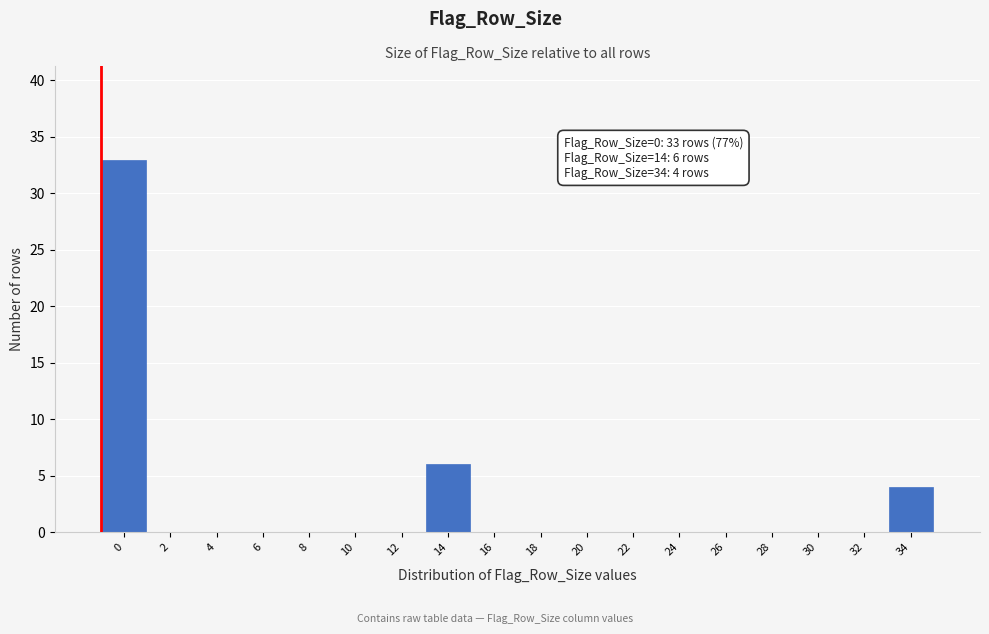

Reading left to right, transcribe all the data shown in this chart.

0=33	2=0	4=0	6=0	8=0	10=0	12=0	14=6	16=0	18=0	20=0	22=0	24=0	26=0	28=0	30=0	32=0	34=4